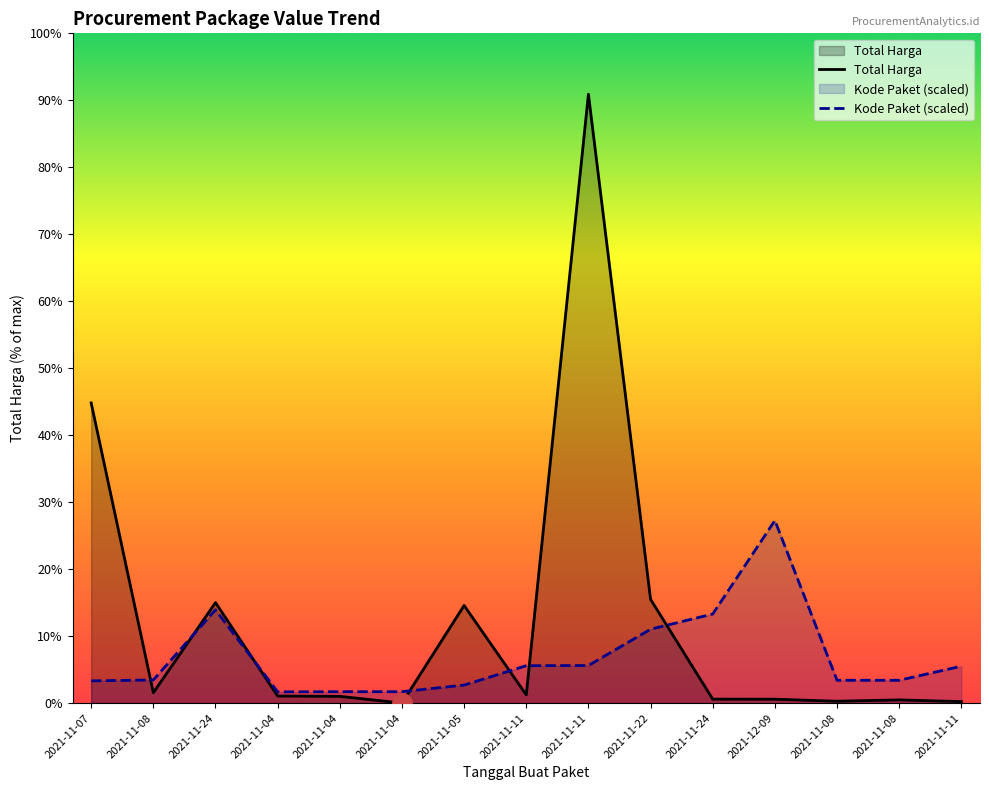

What is the label of the 15th point from the left?

2021-11-11